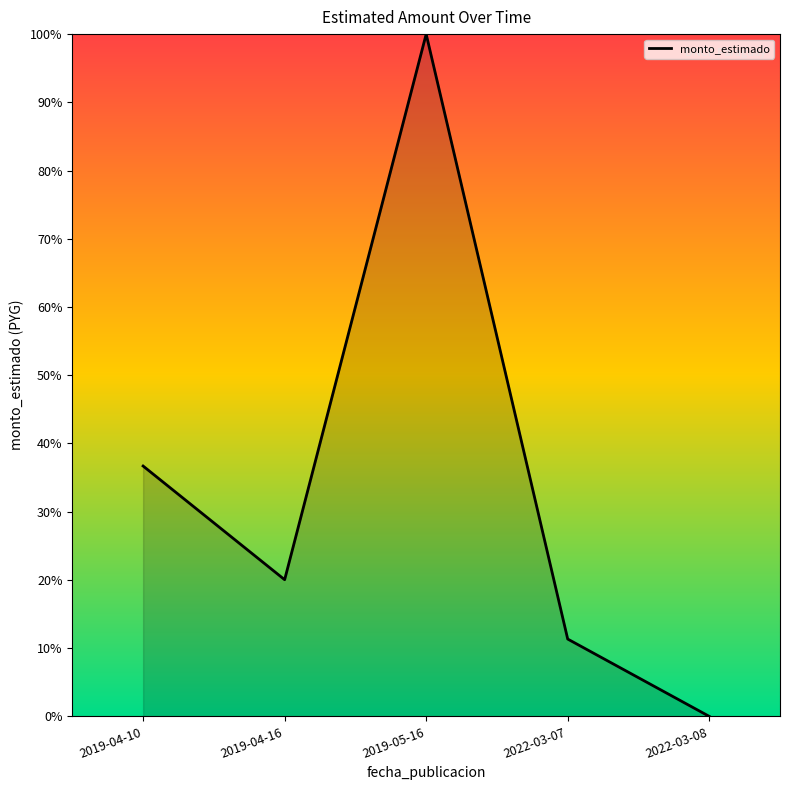

Reading left to right, extract all data points from this chart.

2019-04-10=0.4	2019-04-16=0.2	2019-05-16=1.0	2022-03-07=0.1	2022-03-08=0.0